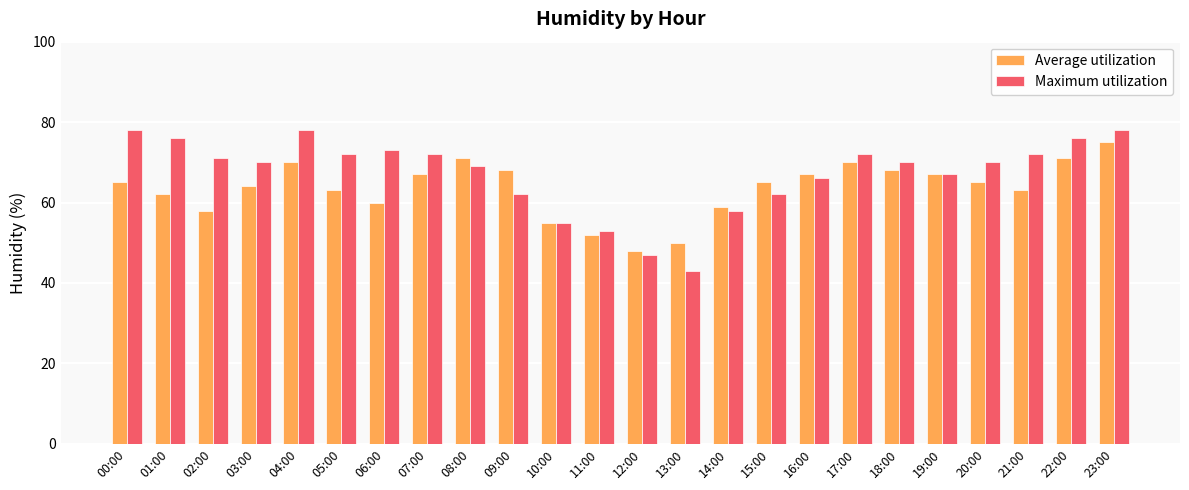

What is the label of the 15th bar from the left?

14:00